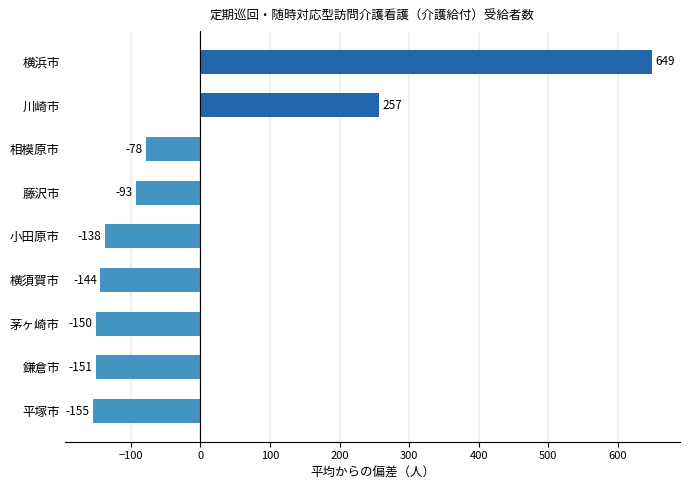

Where is the data nearest to the value 247?

川崎市